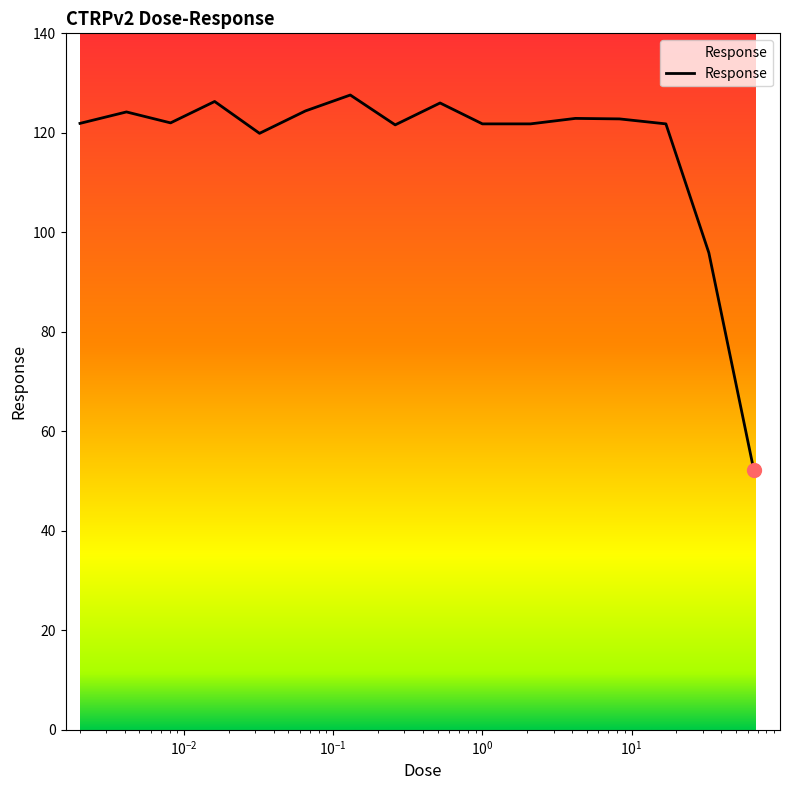

True or false: the data has more than 0 interior local peaks.

True